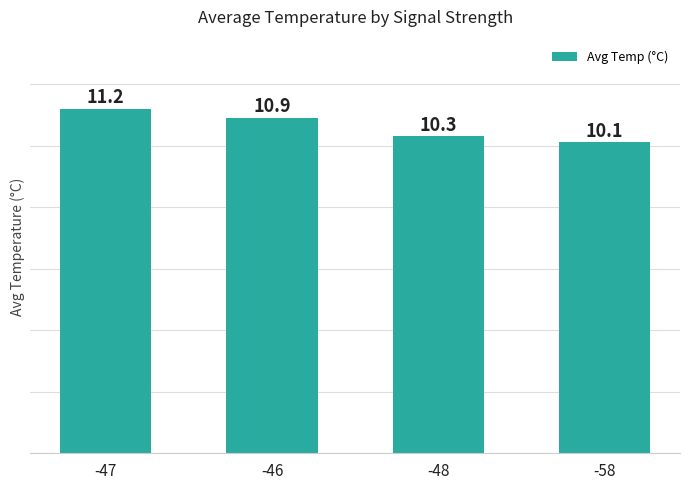

True or false: the data shows 10.1 at -58.

True